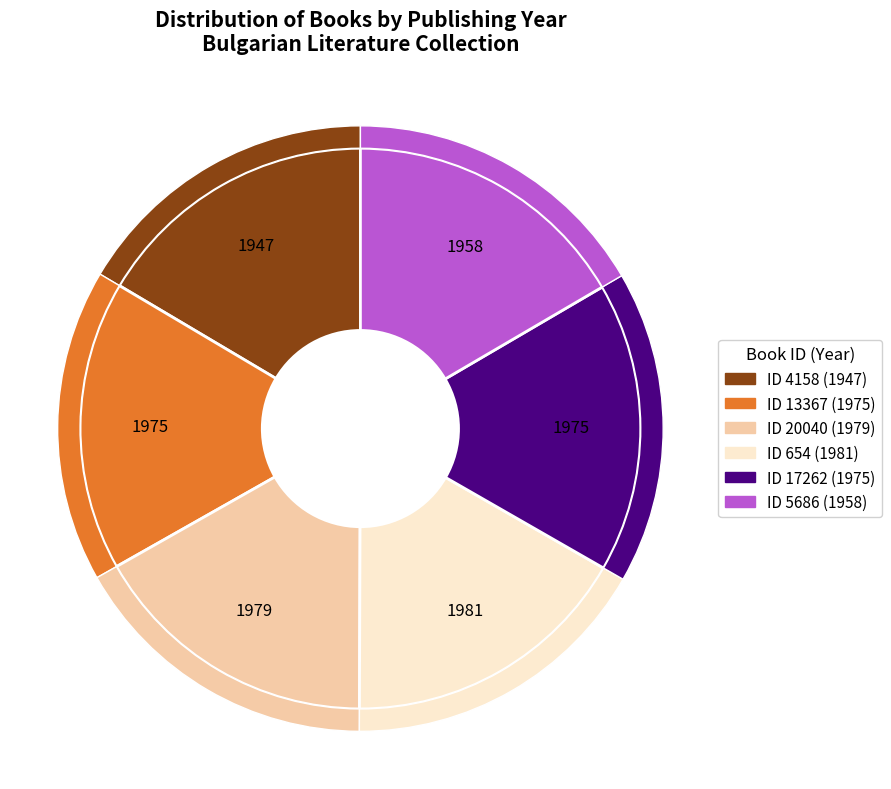

What portion of the pie excludes 17262?

83.3%